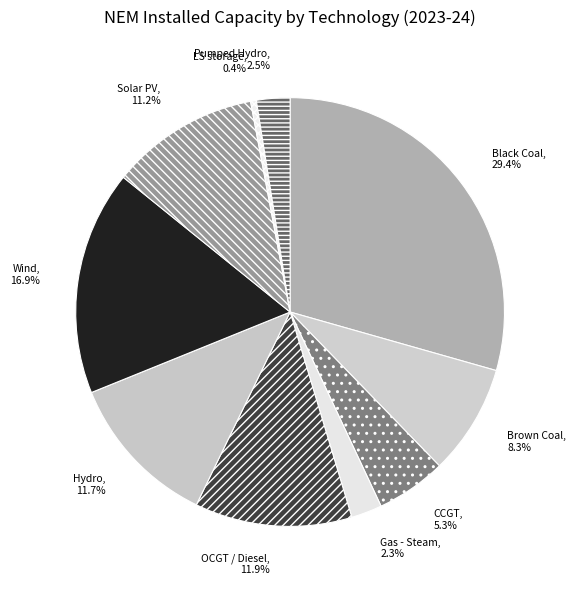

To the nearest percent, what portion does Brown Coal represent?

8%